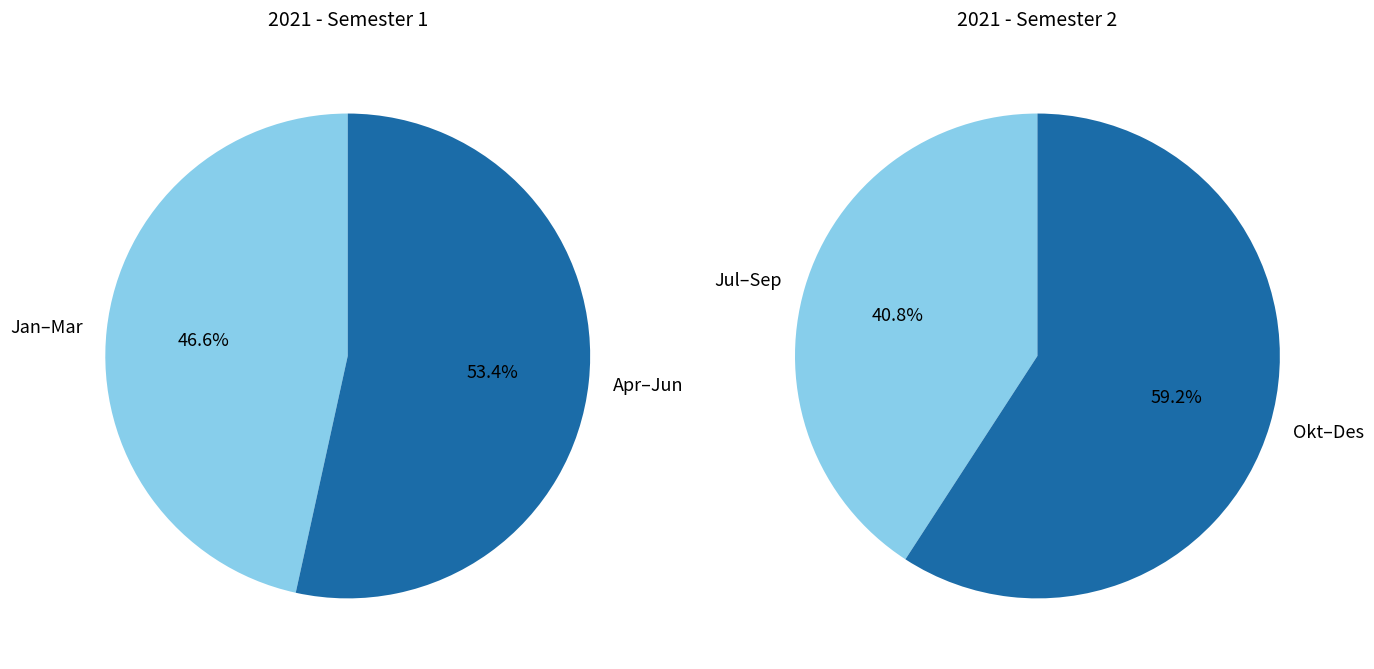

Is Agustus the majority of the pie?

No